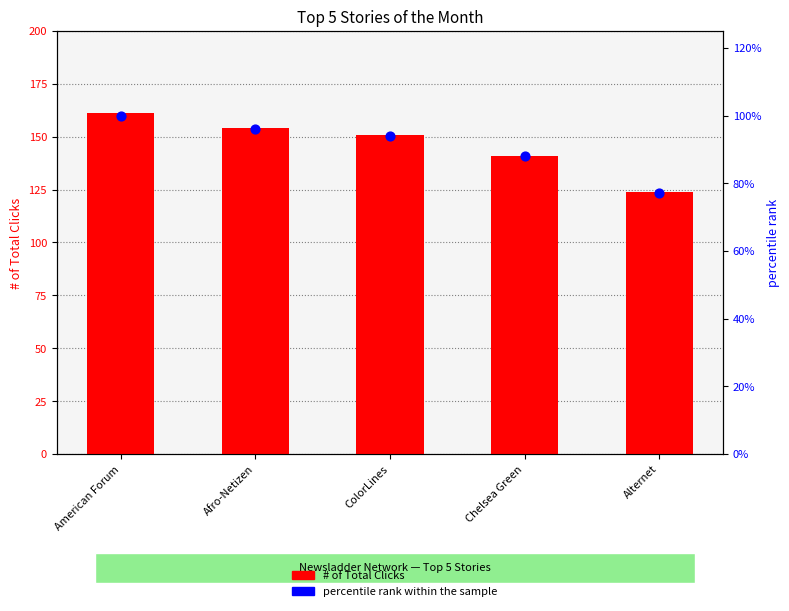

At how many categories does at least one series exceed 127?

4